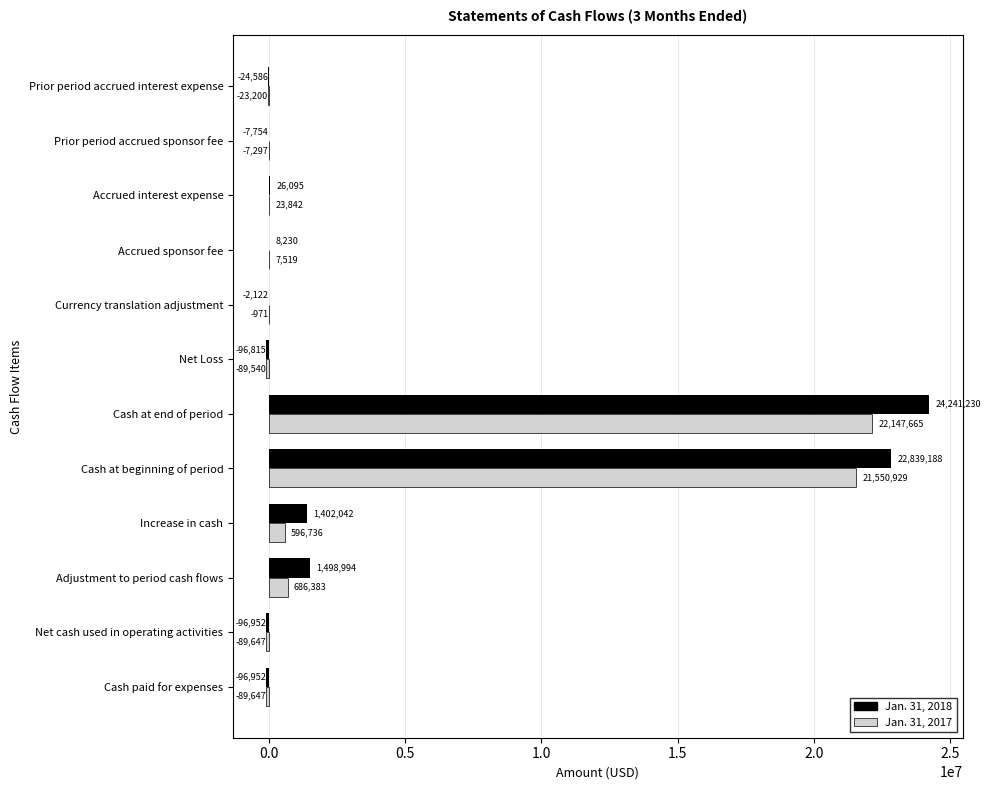

What are all the series names shown in the legend?

Jan. 31, 2018, Jan. 31, 2017